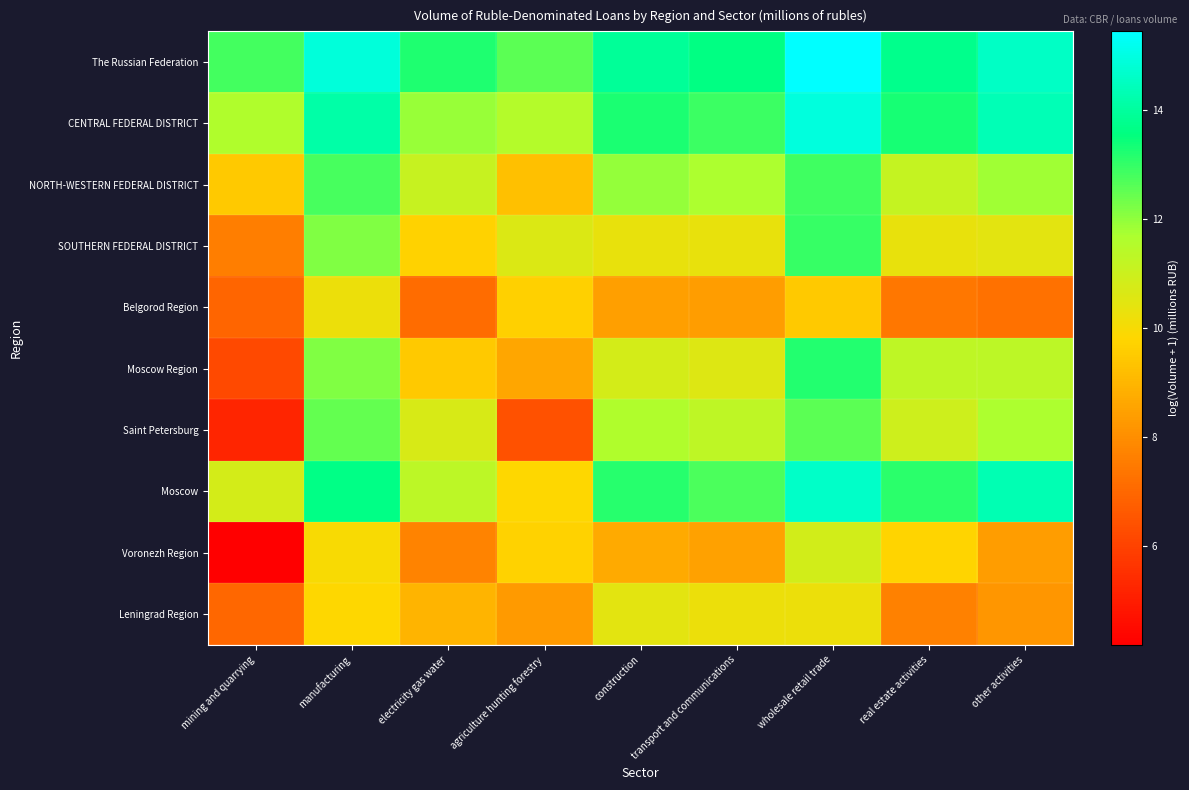

What is the smallest value displayed?

4.2